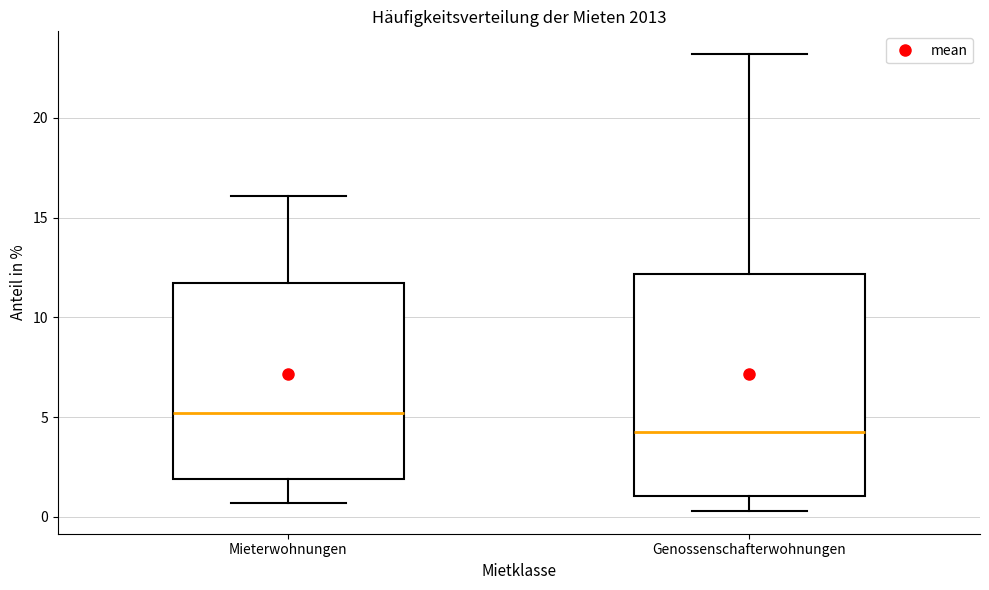

Reading left to right, transcribe this box plot: for each box, give where its median line is, the range the box spans, and where its two whiskers end, as read against the y-axis. The values are not printed on the chart, so give them approximately, as read against the axis.

Mieterwohnungen: median 5.0, box 2.0 to 11.5, whiskers 0.5 to 16.0
Genossenschafterwohnungen: median 4.5, box 1.0 to 12.0, whiskers 0.5 to 23.0